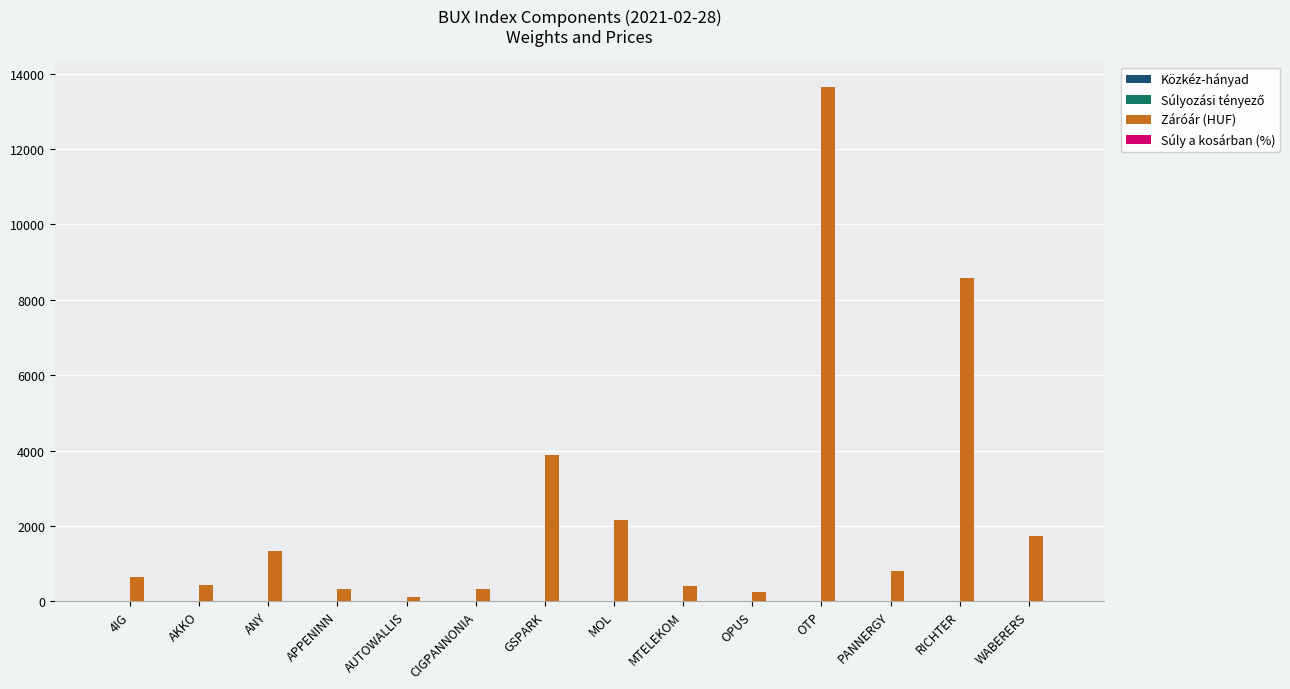

At which category is the sum across all series the highest?

OTP